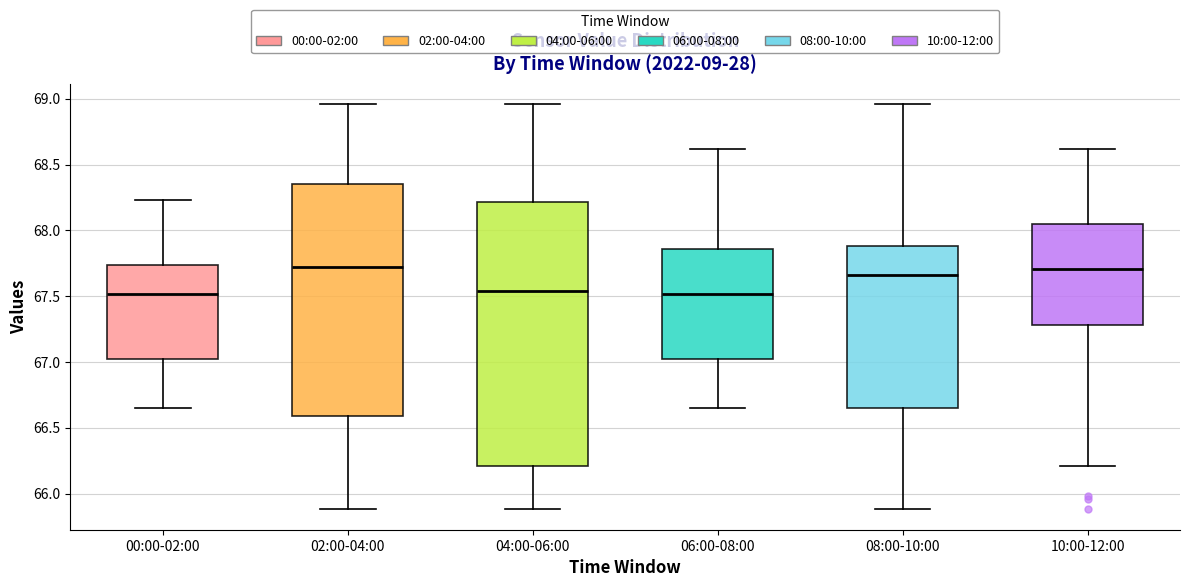

Reading left to right, read every box against the y-axis: the position of its median line, the range the box covers, and the ends of its whiskers. The values are not printed on the chart, so give them approximately, as read against the axis.

00:00-02:00: median 67.50, box 67.00 to 67.75, whiskers 66.65 to 68.25
02:00-04:00: median 67.70, box 66.60 to 68.35, whiskers 65.90 to 68.95
04:00-06:00: median 67.55, box 66.20 to 68.20, whiskers 65.90 to 68.95
06:00-08:00: median 67.50, box 67.00 to 67.85, whiskers 66.65 to 68.60
08:00-10:00: median 67.65, box 66.65 to 67.90, whiskers 65.90 to 68.95
10:00-12:00: median 67.70, box 67.30 to 68.05, whiskers 66.20 to 68.60